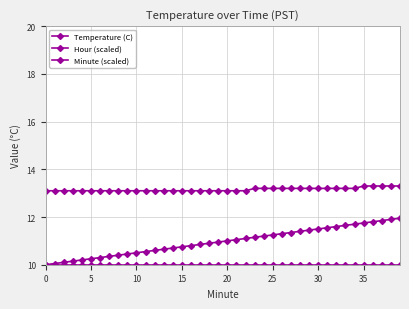

Does the chart have visible grid lines?

Yes